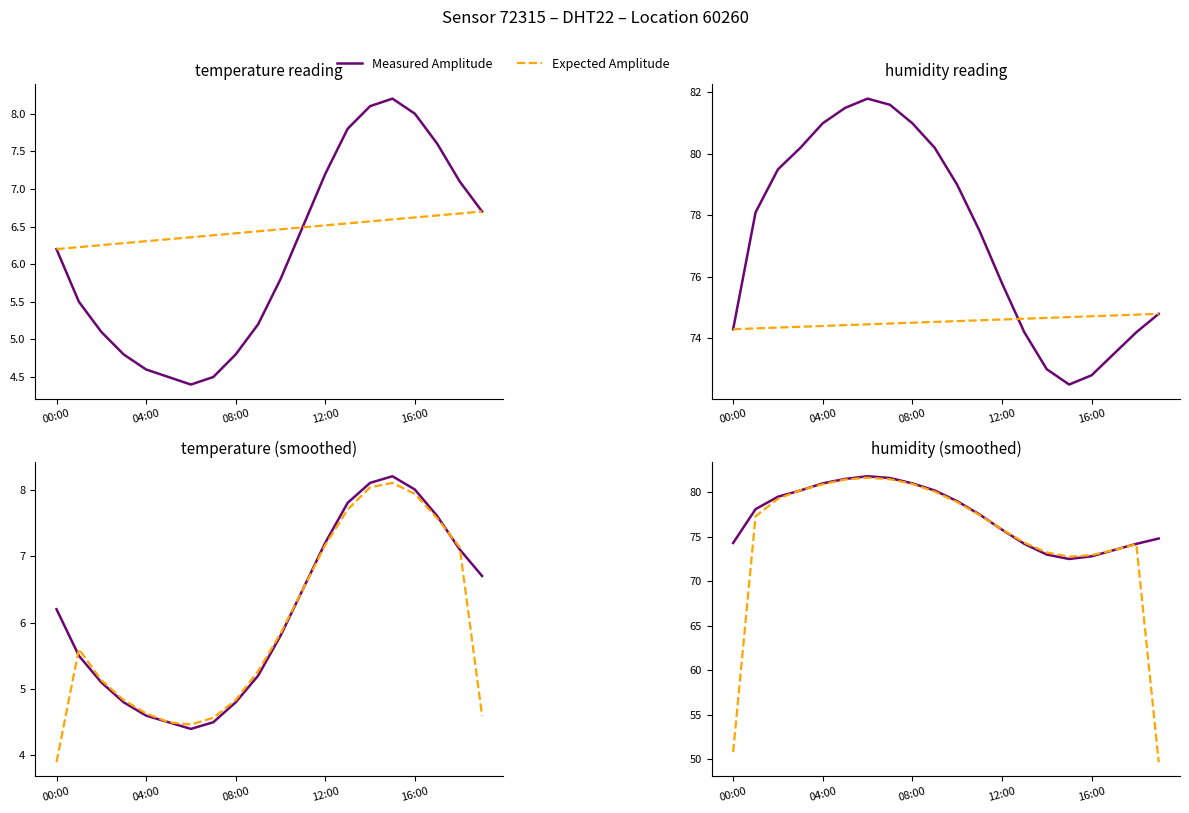

True or false: Measured Humidity and Expected Temperature cross at least once.

False